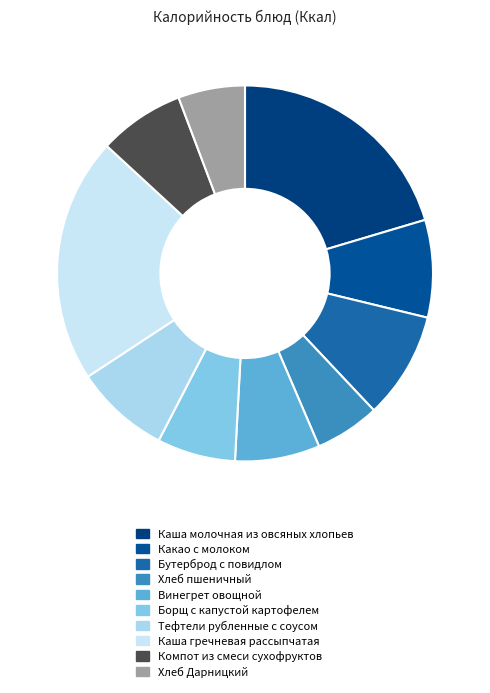

To the nearest percent, what is the difference between the largest and smallest slice percentages?

16%